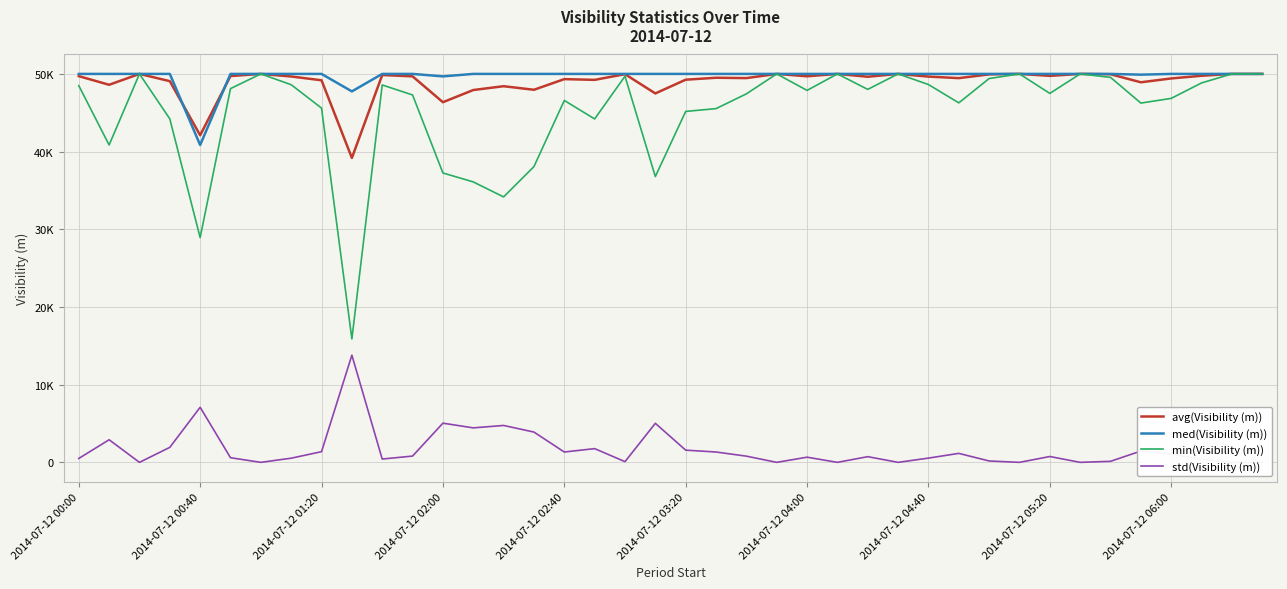

Between 2014-07-12 05:20 and 37, which series saw the biggest shift?

min(Visibility (m))